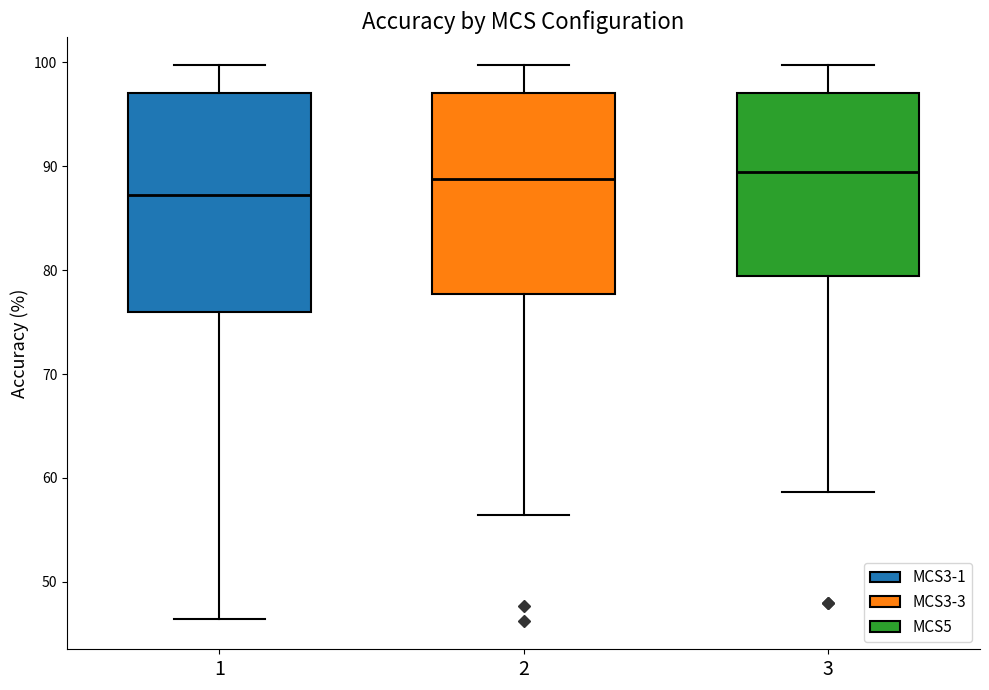

Which box has the lowest median line?

1